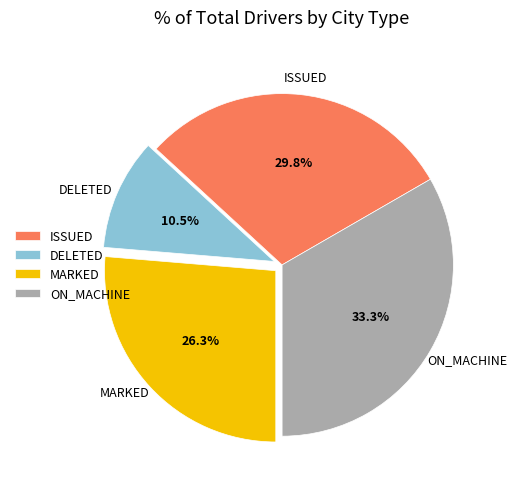

Is DELETED the majority of the pie?

No